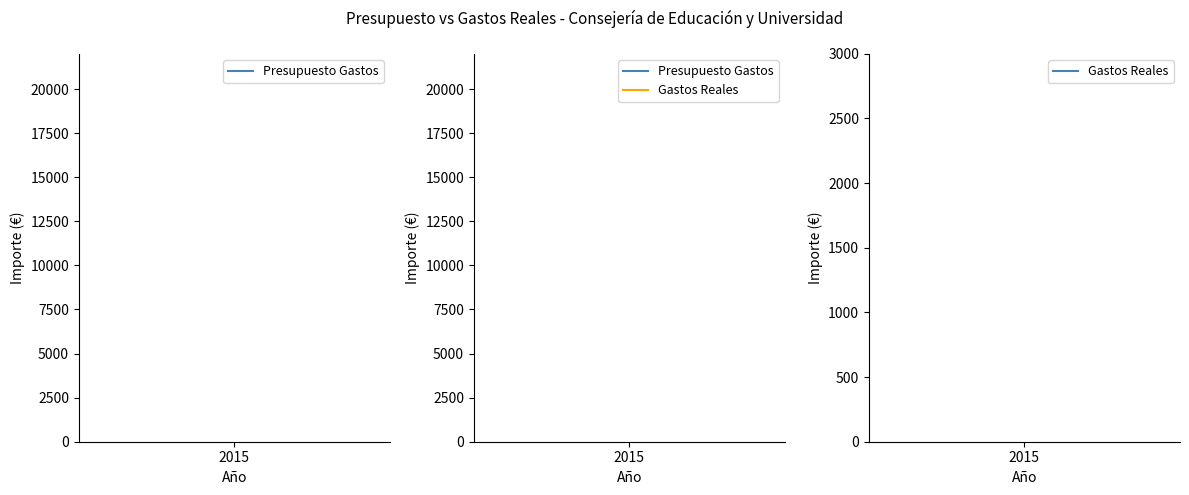

Between 2015 and 2015, which is larger?

2015